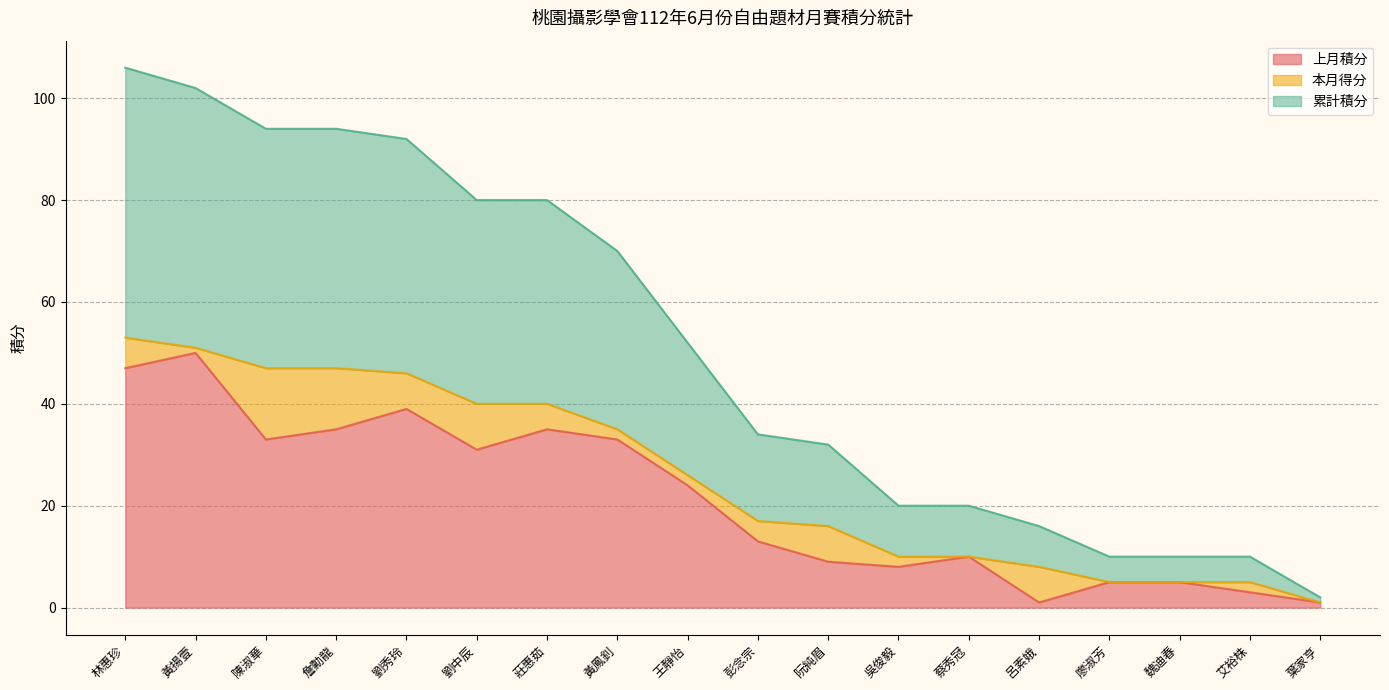

How many interior local peaks does the 上月積分 series have?

4